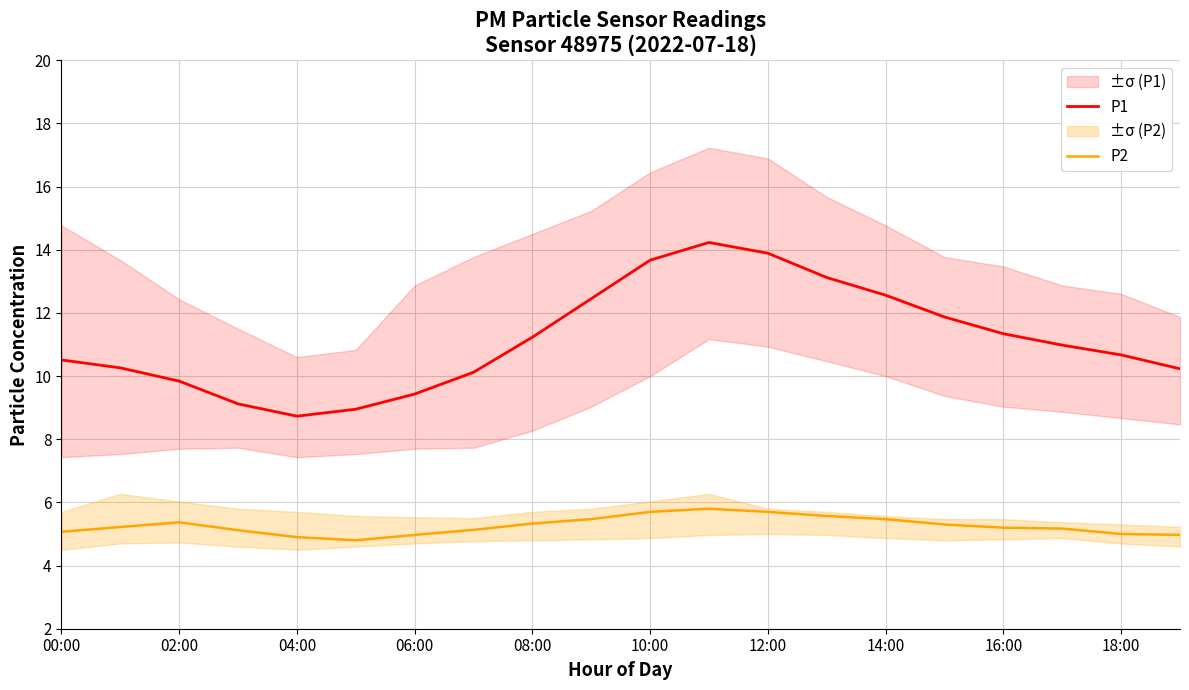

Reading left to right, what are all the values shown in this chart?

P1: 10.5	10.3	9.8	9.1	8.7	8.9	9.4	10.1	11.2	12.4	13.7	14.2	13.9	13.1	12.6	11.9	11.3	11.0	10.7	10.2
P2: 5.1	5.2	5.4	5.1	4.9	4.8	5.0	5.1	5.3	5.5	5.7	5.8	5.7	5.6	5.5	5.3	5.2	5.2	5.0	5.0